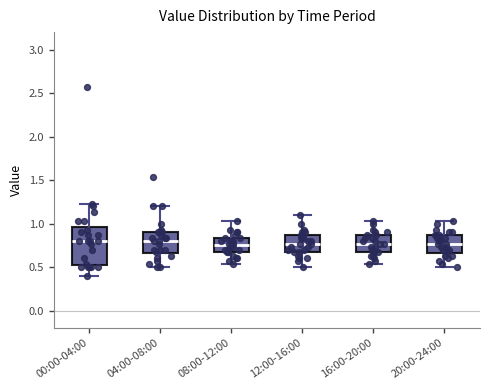

Reading left to right, read every box against the y-axis: the position of its median line, the range the box covers, and the ends of its whiskers. The values are not printed on the chart, so give them approximately, as read against the axis.

00:00-04:00: median 0.80, box 0.50 to 0.95, whiskers 0.40 to 1.25
04:00-08:00: median 0.80, box 0.65 to 0.90, whiskers 0.50 to 1.20
08:00-12:00: median 0.75, box 0.65 to 0.85, whiskers 0.55 to 1.05
12:00-16:00: median 0.75, box 0.65 to 0.85, whiskers 0.50 to 1.10
16:00-20:00: median 0.75, box 0.65 to 0.85, whiskers 0.55 to 1.05
20:00-24:00: median 0.75, box 0.65 to 0.85, whiskers 0.50 to 1.05